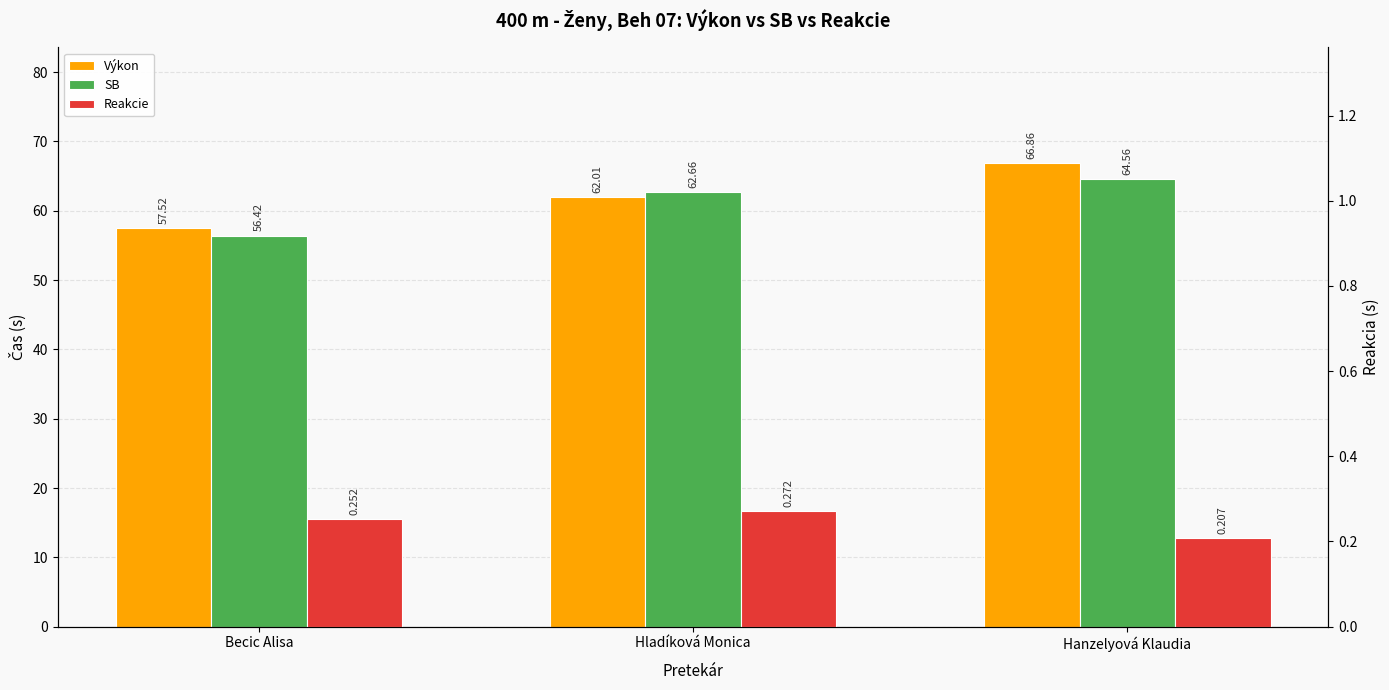

Are the bars grouped side by side (vs. stacked)?

Yes